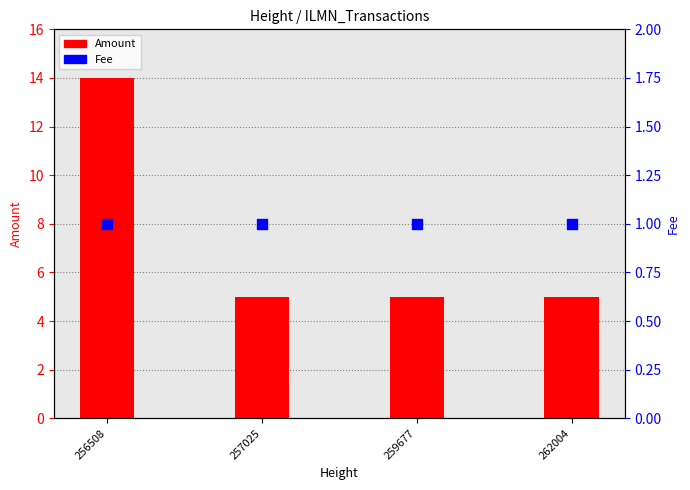

Which series contains the highest Y value?

Amount